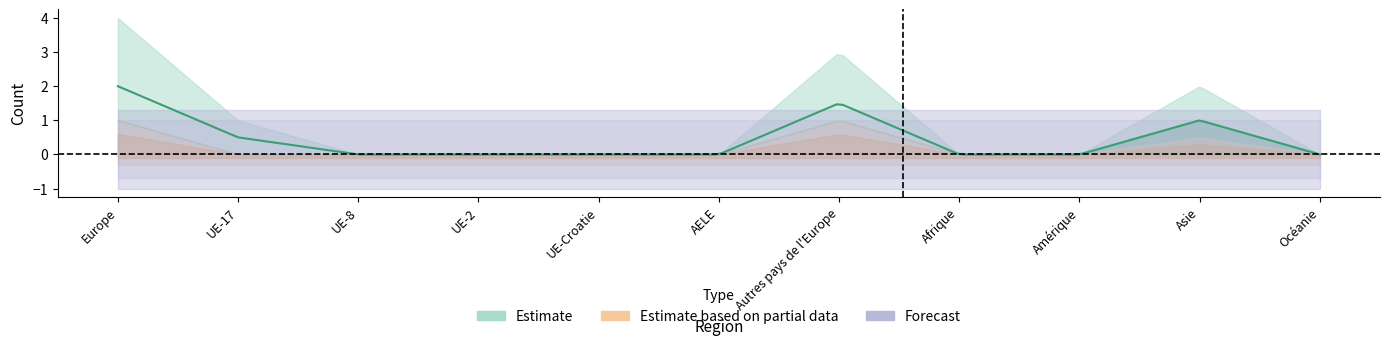

At which category is the sum across all series the highest?

Europe